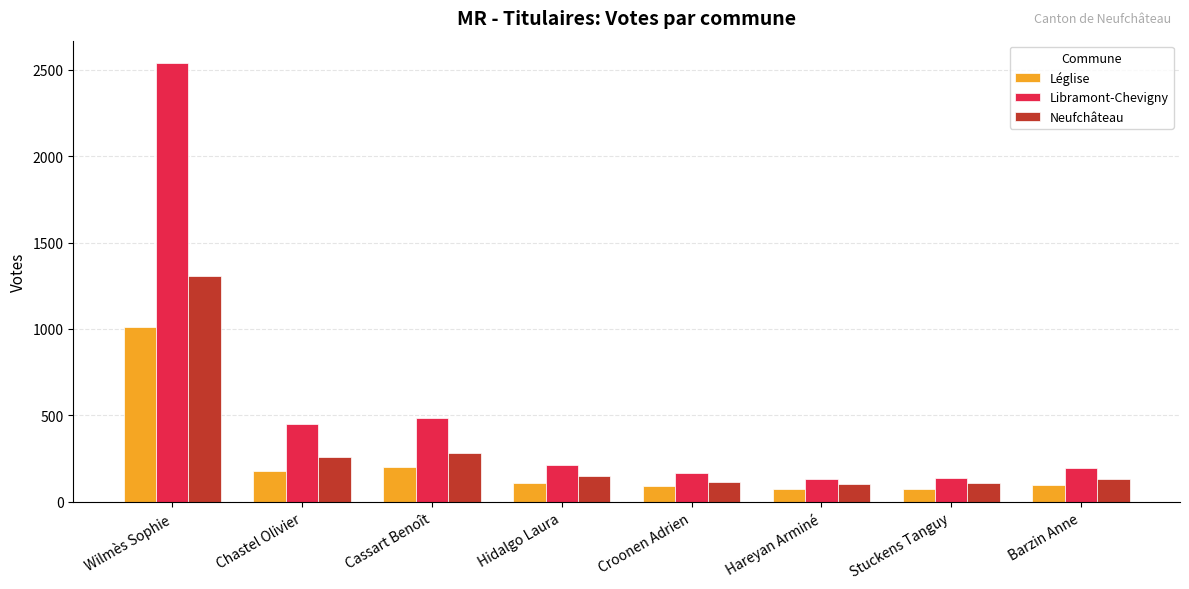

What is the total value across all series at Cassart Benoît?

965